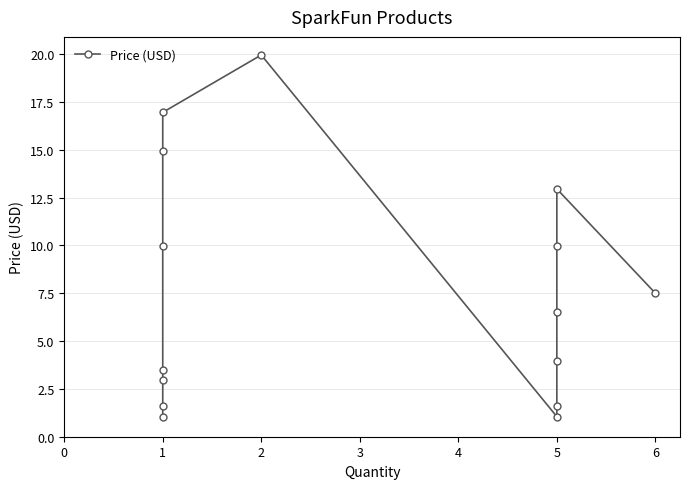

How many data points are less than 6?

7